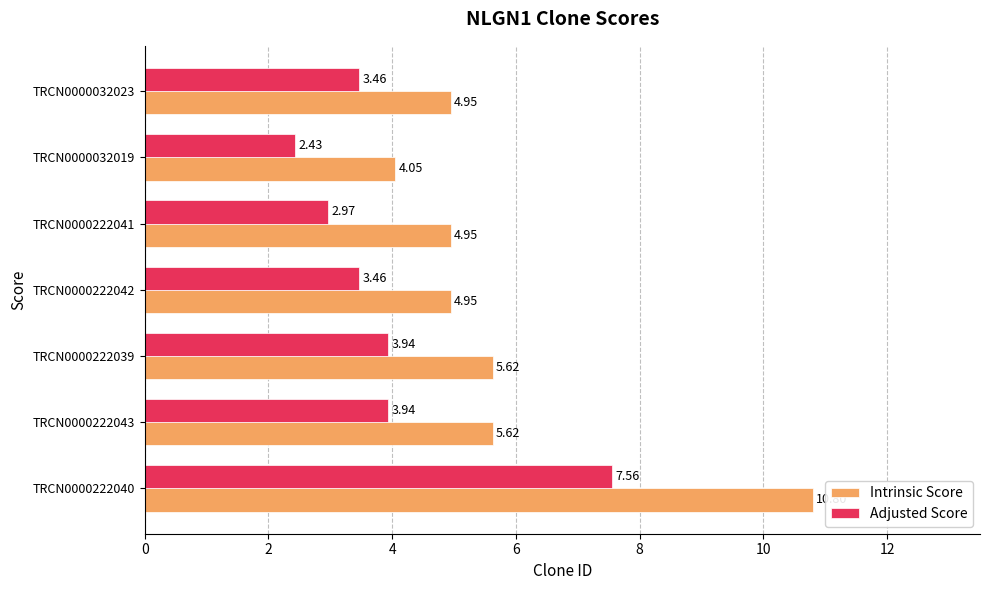

Which series has the largest total across all categories?

Intrinsic Score